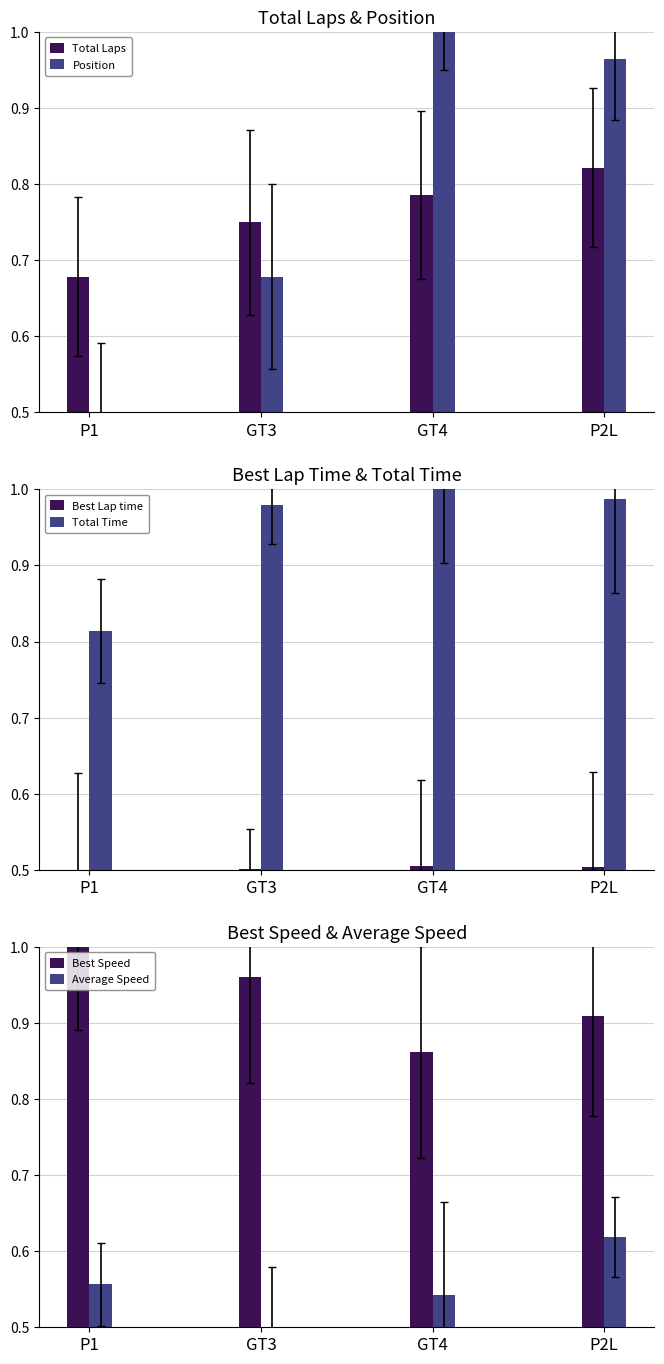

How many groups of bars are there?

4